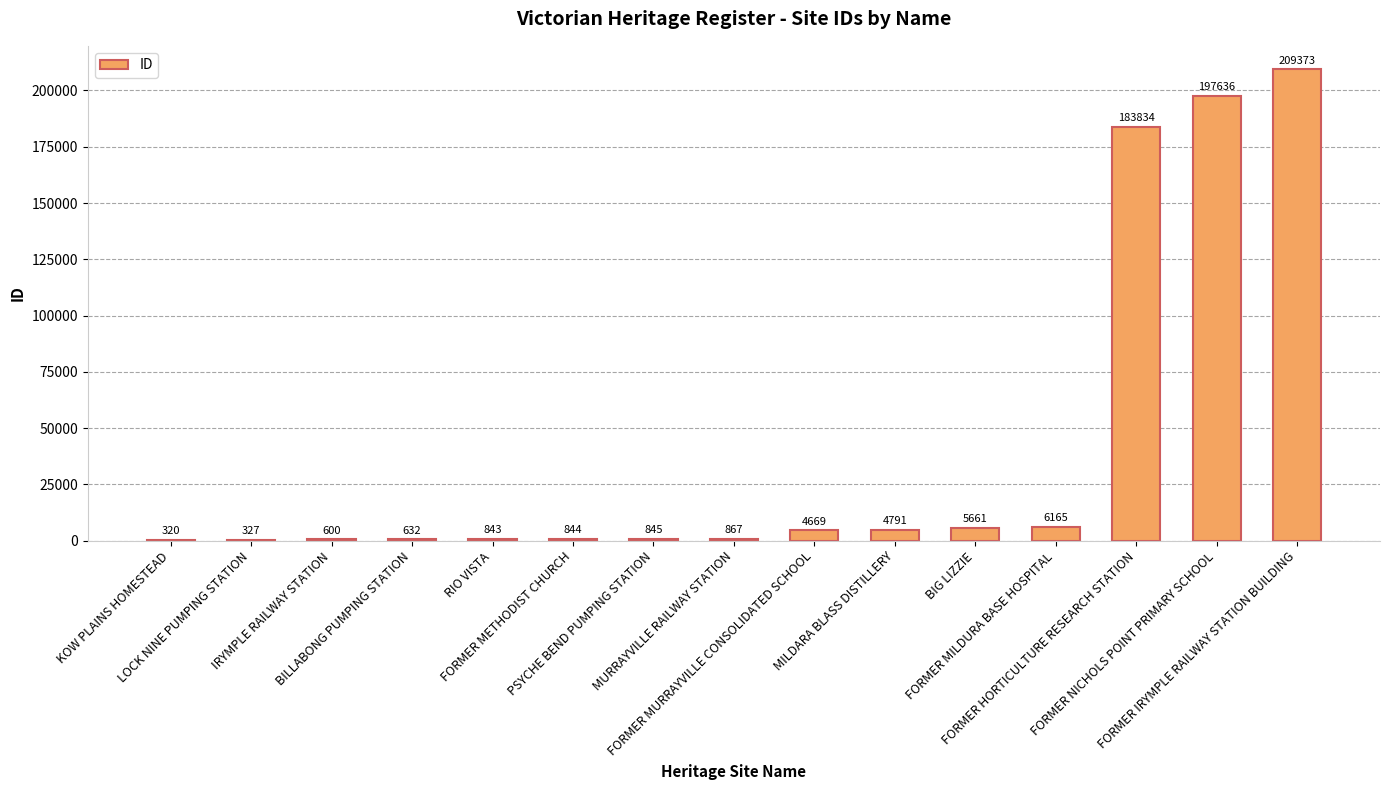

The value at FORMER METHODIST CHURCH is 844. True or false?

True